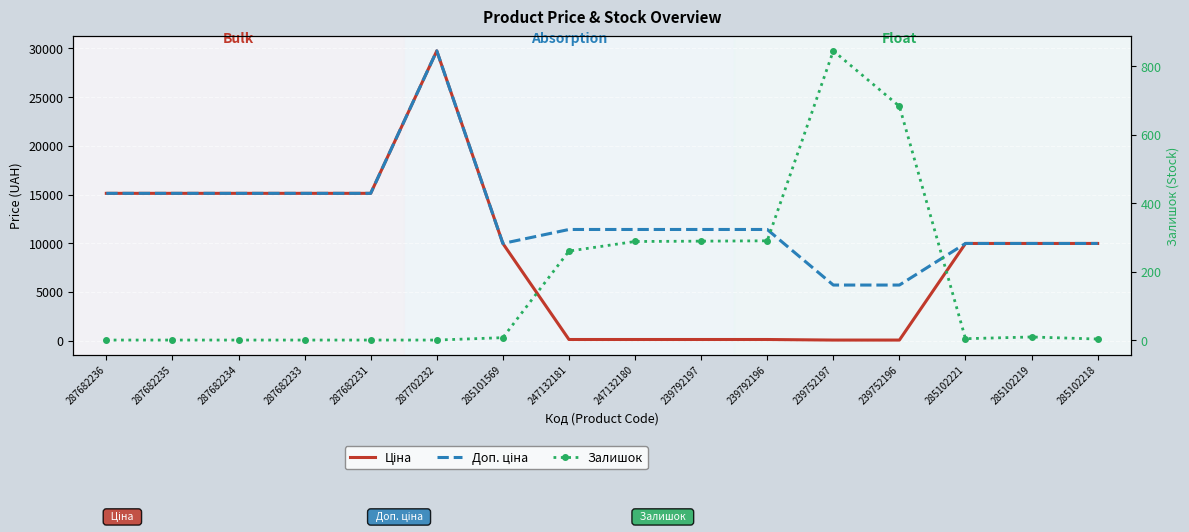

What is the difference between the maximum and minimum values in the Ціна series?

29690.2